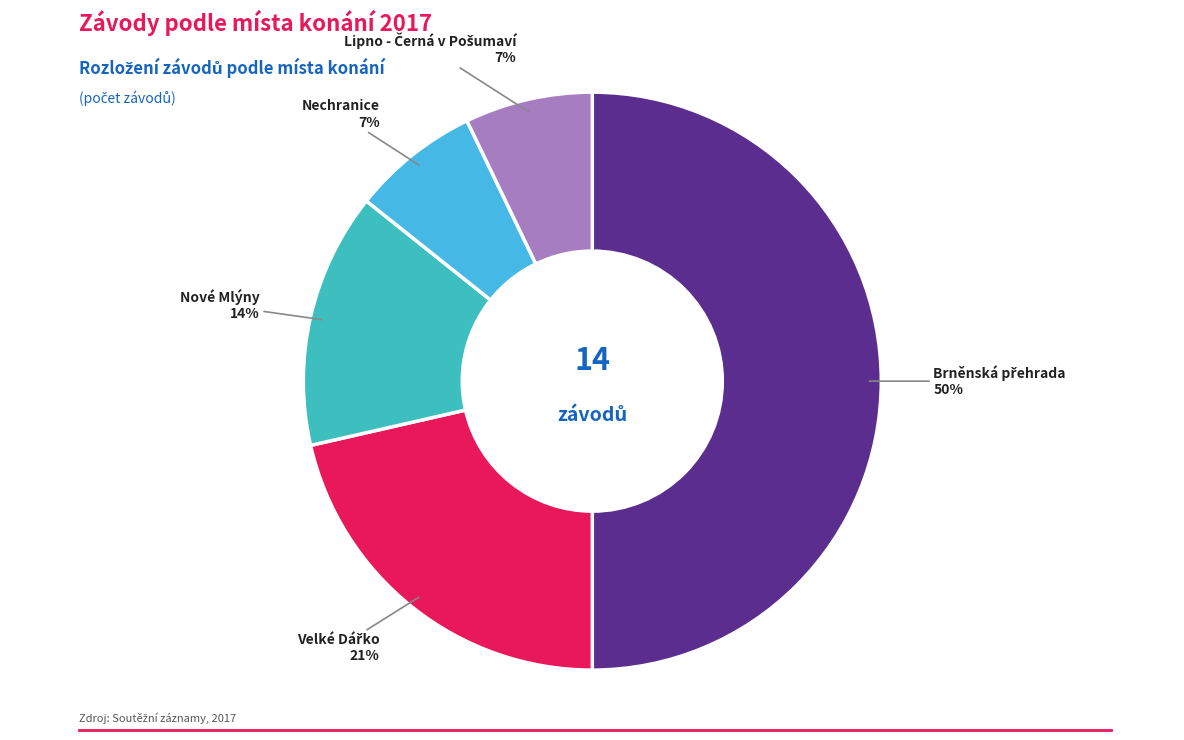

How many slices are in this pie chart?

5